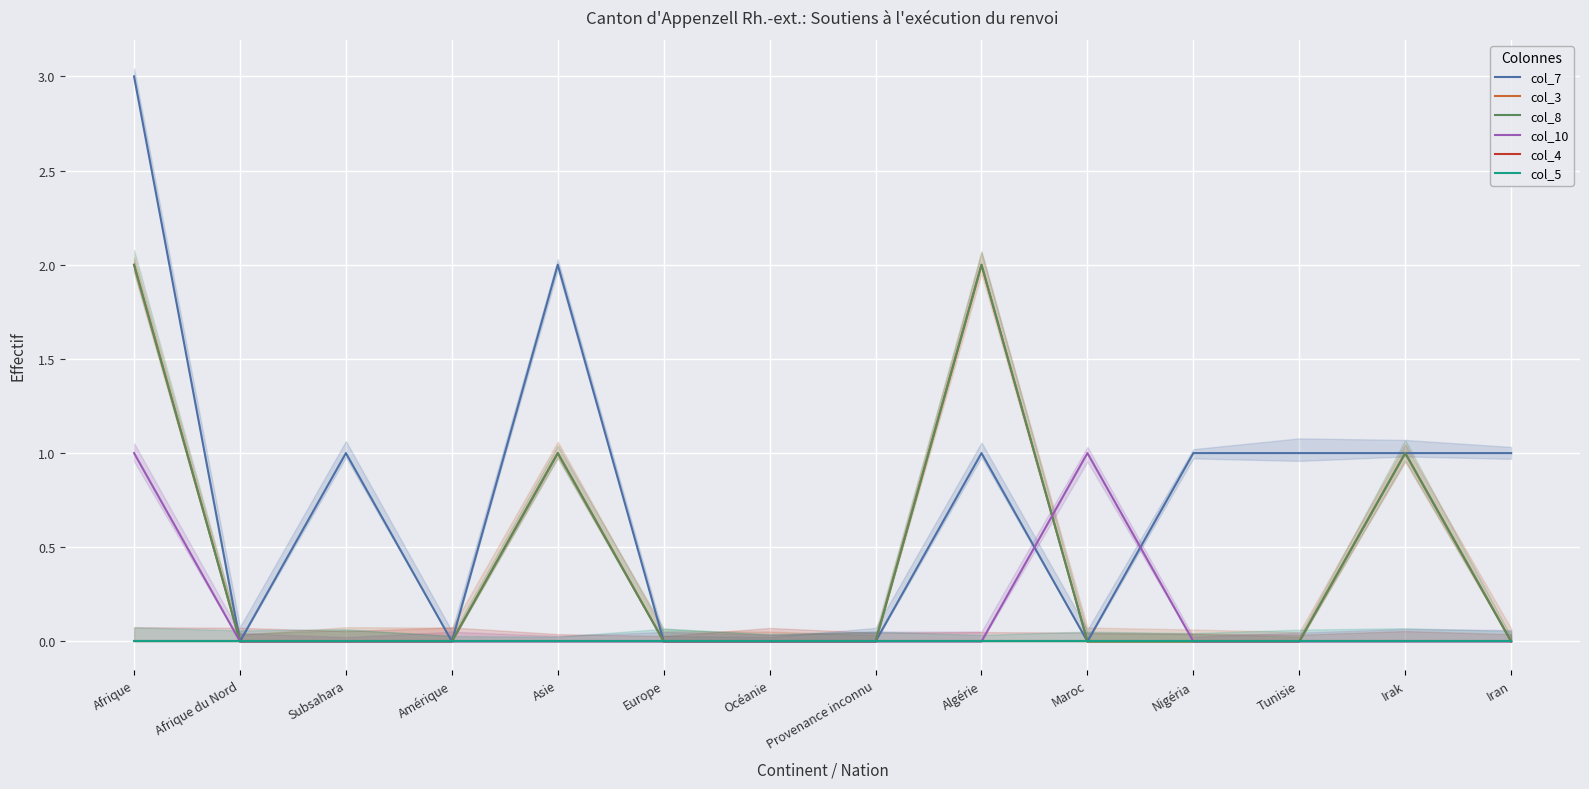

True or false: col_5 has more than 1 interior local peaks.

False